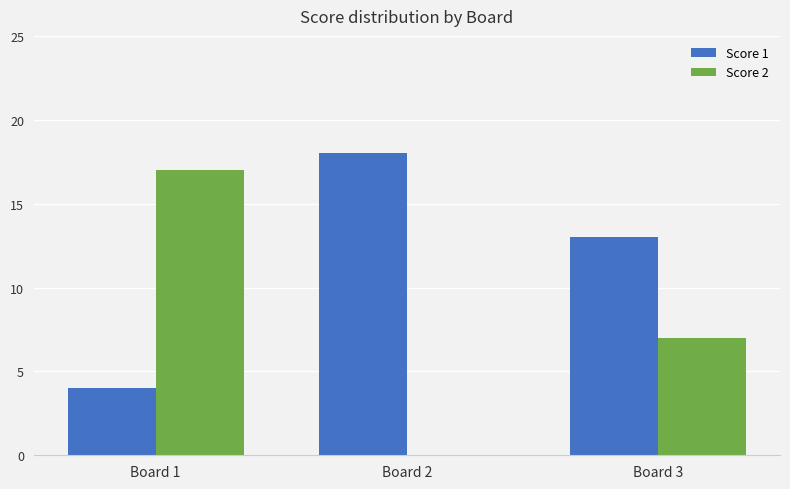

What is the average value of the Score 1 series?

12